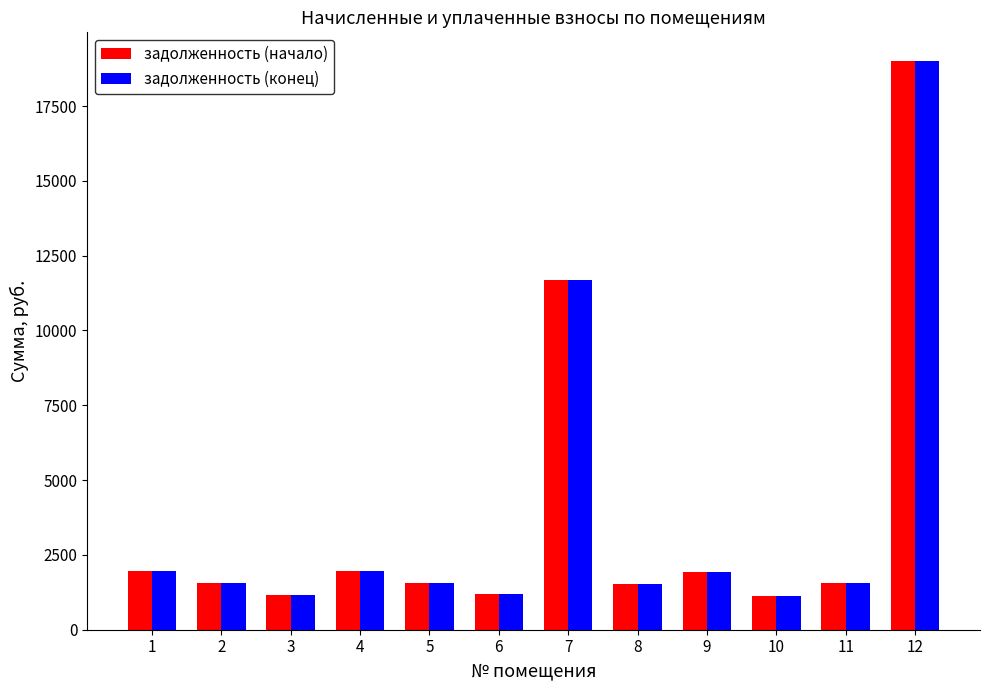

What is the maximum value for задолженность (конец)?

19013.7